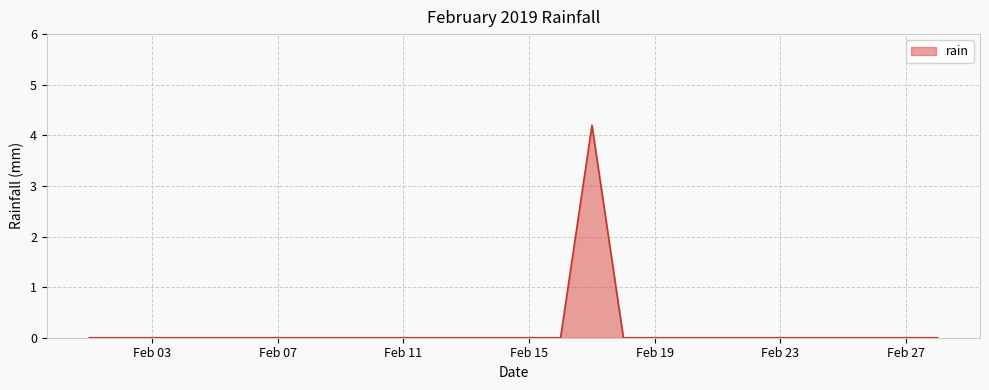

What is the difference between the maximum and minimum values?

4.2